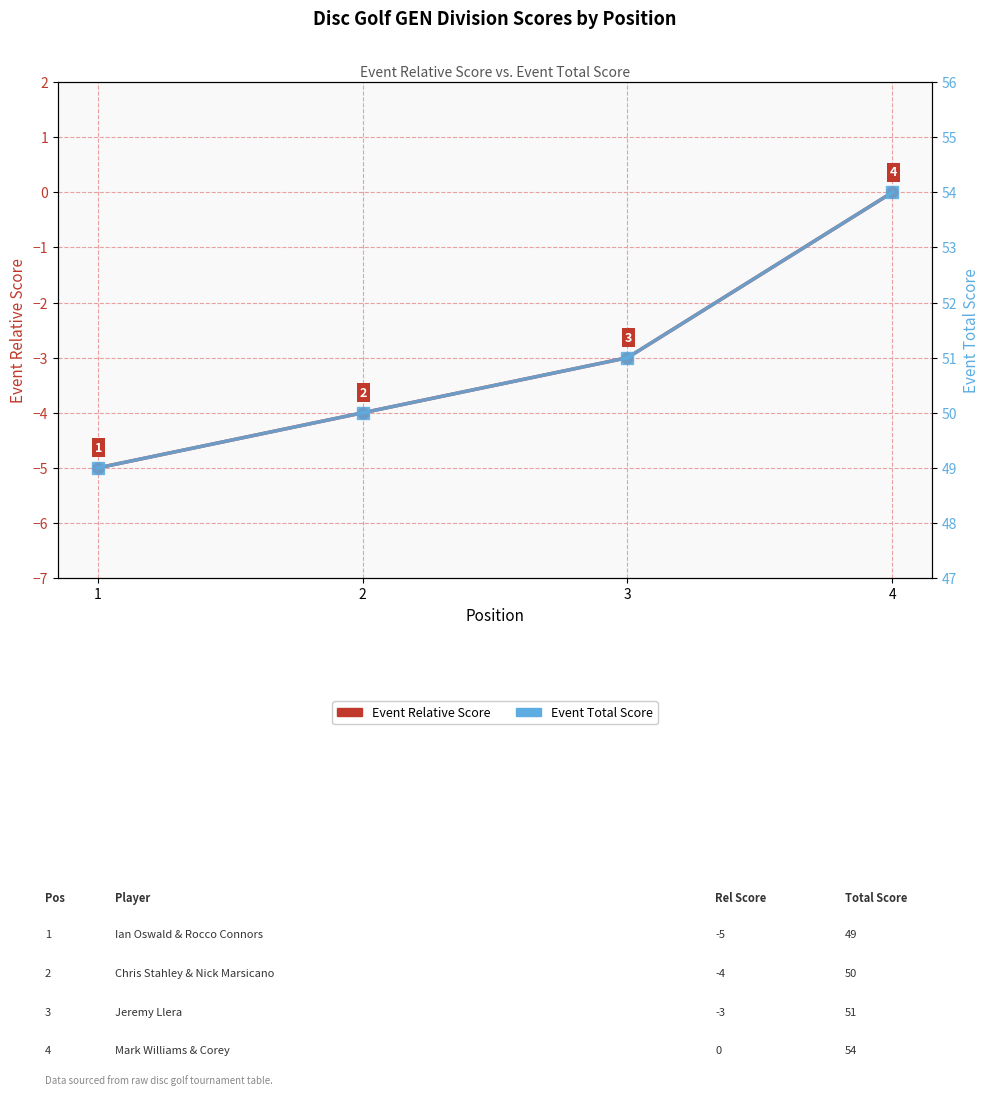

True or false: Event Relative Score has more than 0 points higher than both neighbors.

False